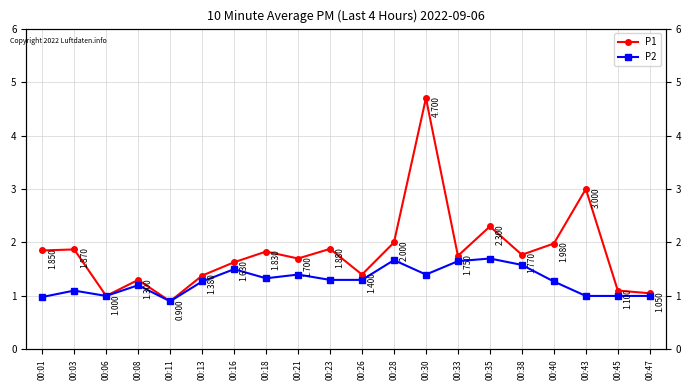

At which category is the sum across all series the highest?

00:30